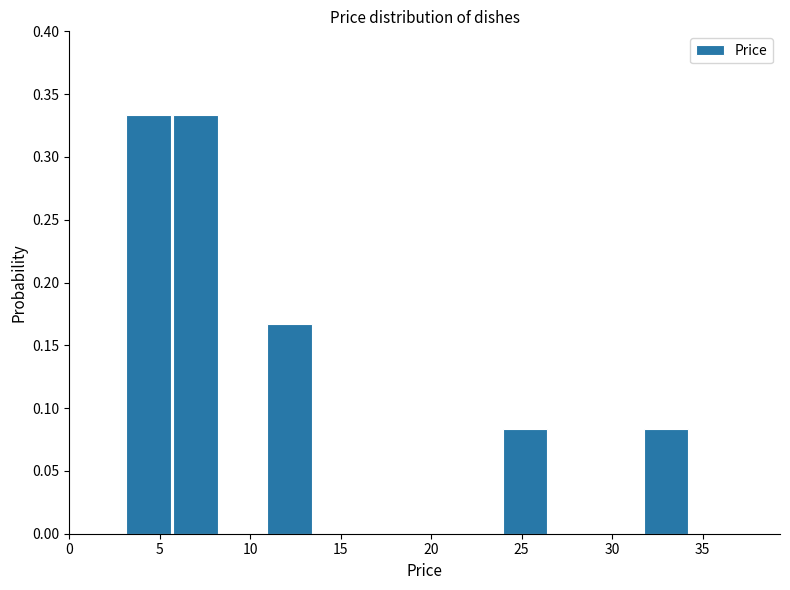

What is the height of the bar covering 3.0 to 5.5 on the x-axis? Neither the bar edges nor the heights are printed on the chart, so give them approximately, as read against the axes.

0.335